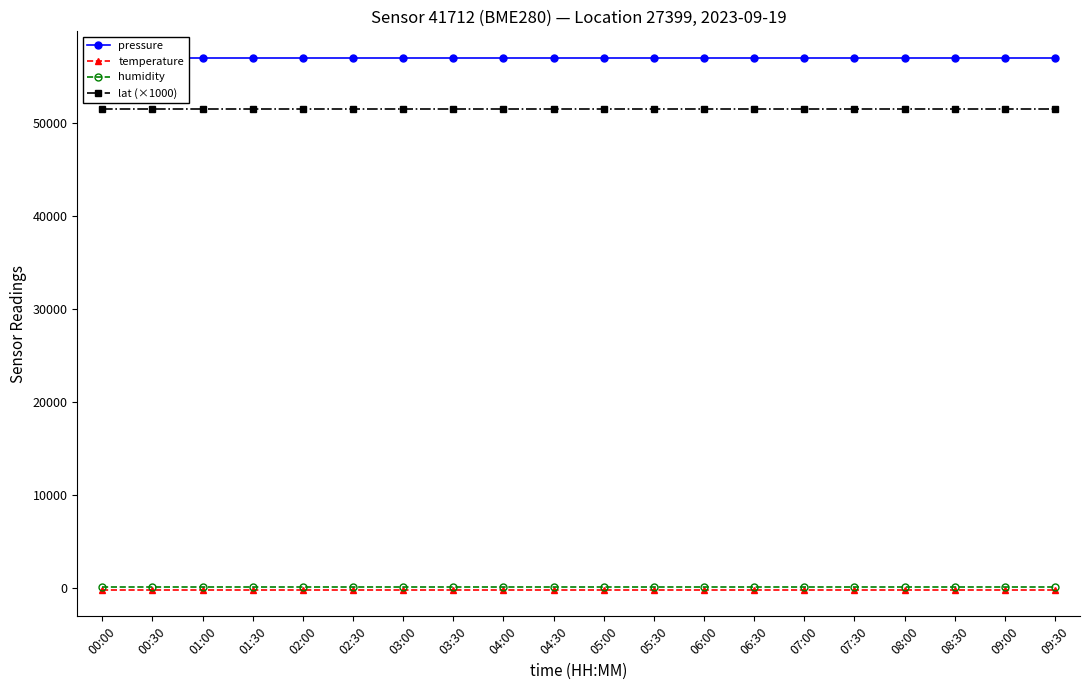

At which category does the chart reach its minimum across all series?

00:00